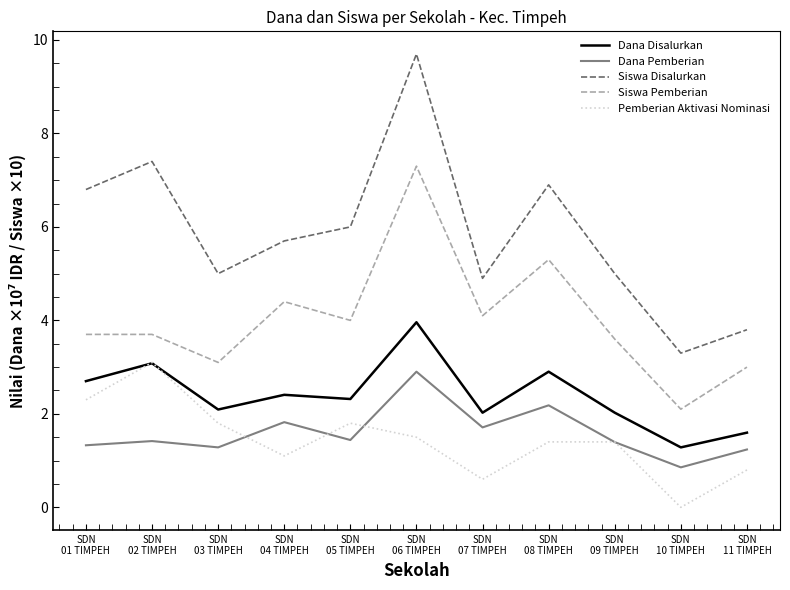

True or false: Dana Pemberian has more than 0 points higher than both neighbors.

True